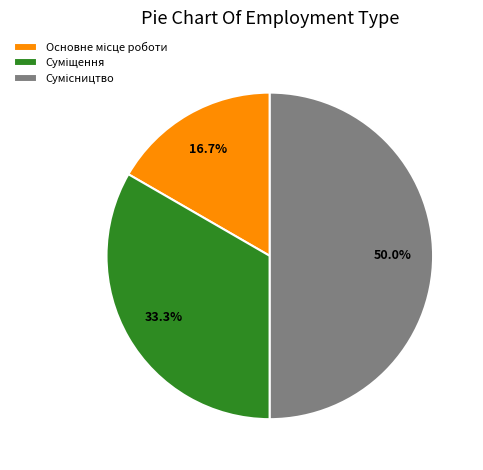

Which slice is the largest?

Сумісництво